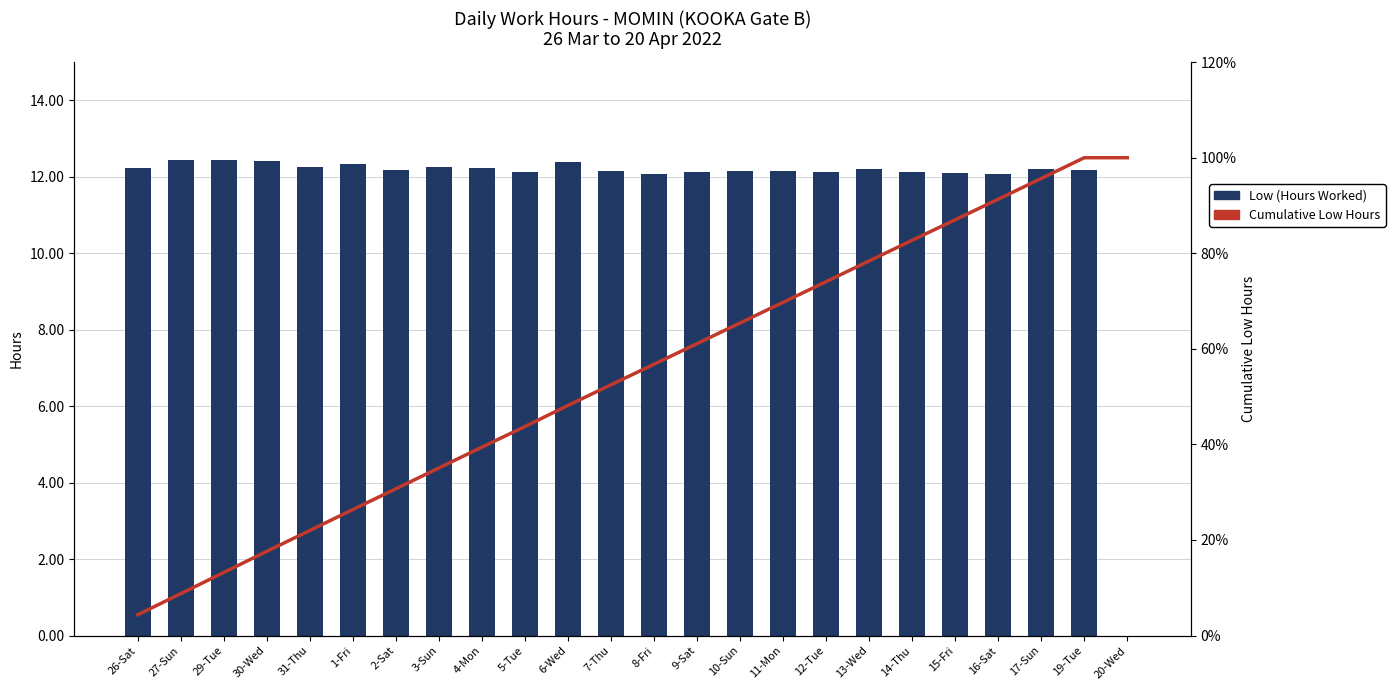

Which series has the largest total across all categories?

Cumulative Low Hours %